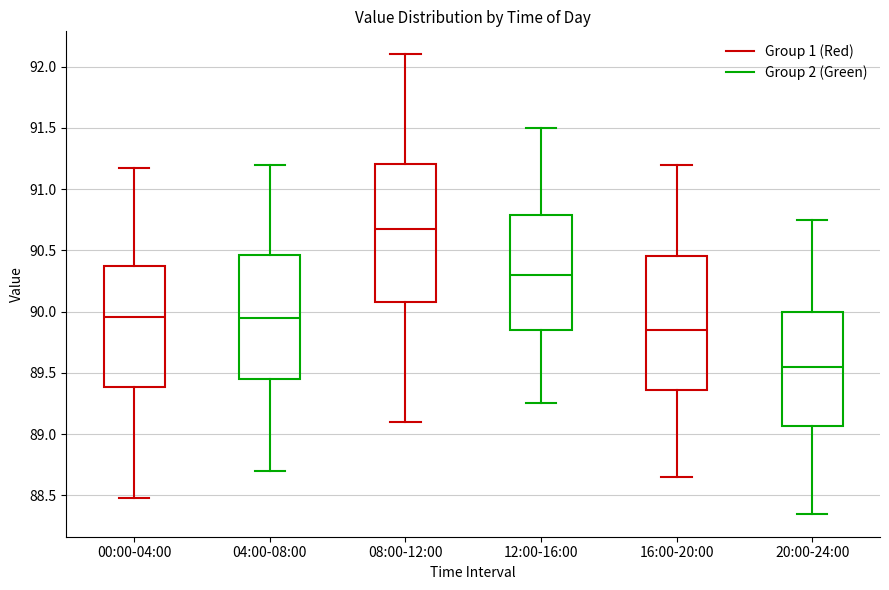

Reading left to right, read every box against the y-axis: the position of its median line, the range the box covers, and the ends of its whiskers. The values are not printed on the chart, so give them approximately, as read against the axis.

00:00-04:00: median 89.95, box 89.40 to 90.35, whiskers 88.50 to 91.15
04:00-08:00: median 89.95, box 89.45 to 90.45, whiskers 88.70 to 91.20
08:00-12:00: median 90.70, box 90.10 to 91.20, whiskers 89.10 to 92.10
12:00-16:00: median 90.30, box 89.85 to 90.80, whiskers 89.25 to 91.50
16:00-20:00: median 89.85, box 89.35 to 90.45, whiskers 88.65 to 91.20
20:00-24:00: median 89.55, box 89.05 to 90.00, whiskers 88.35 to 90.75